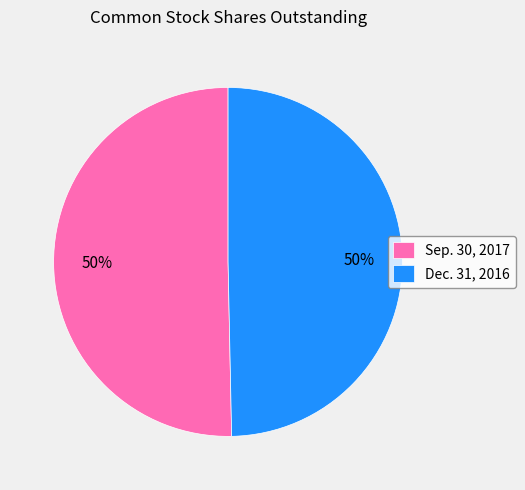

Count the number of slices in the pie.

2